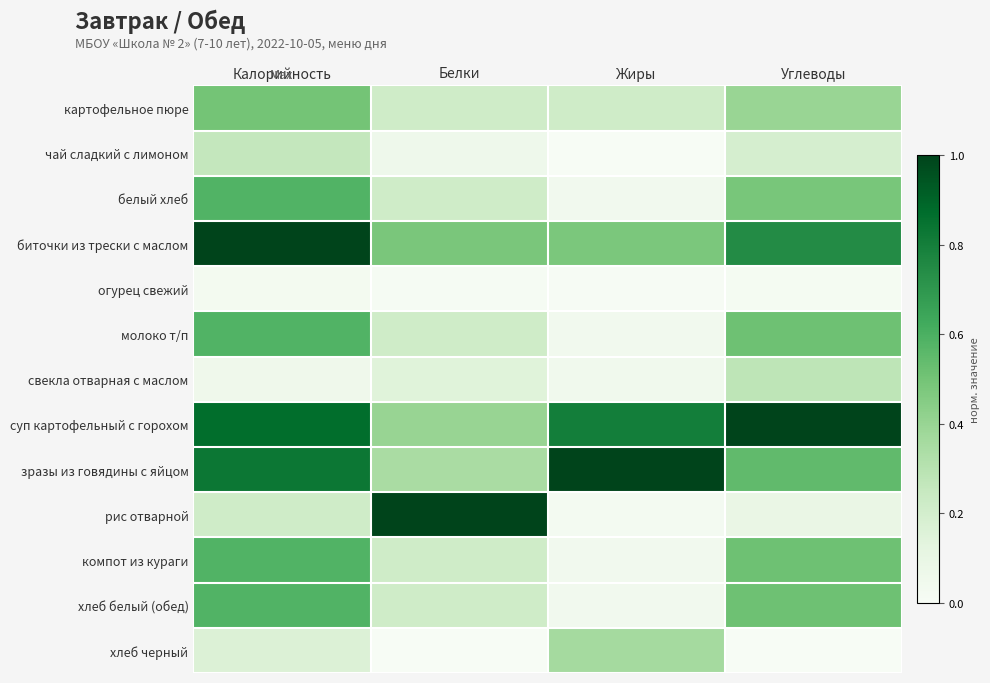

What is the sum of the компот из кураги values at Калорийность and Белки?

0.8